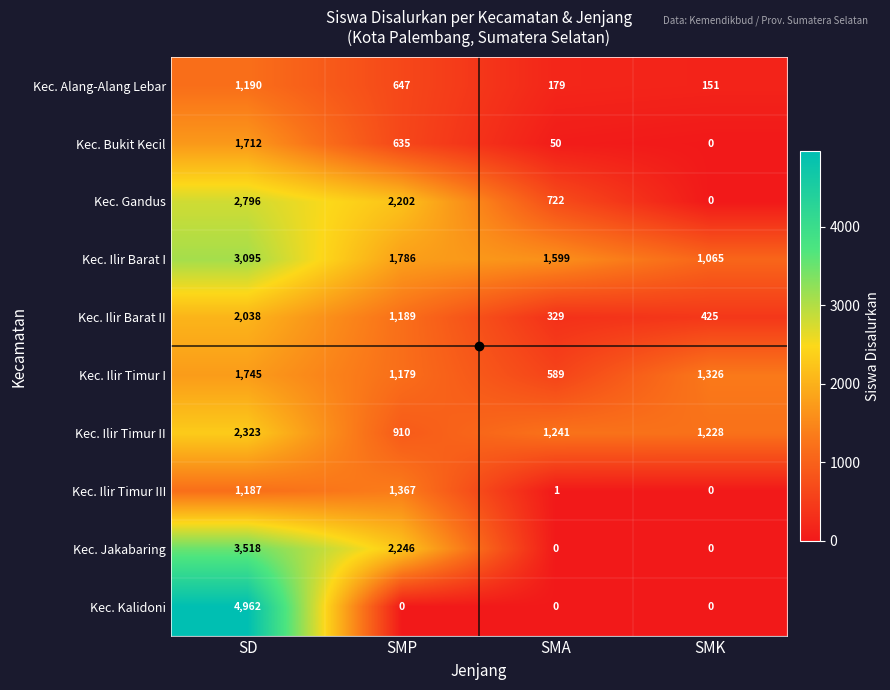

How many distinct data groups are displayed?

10